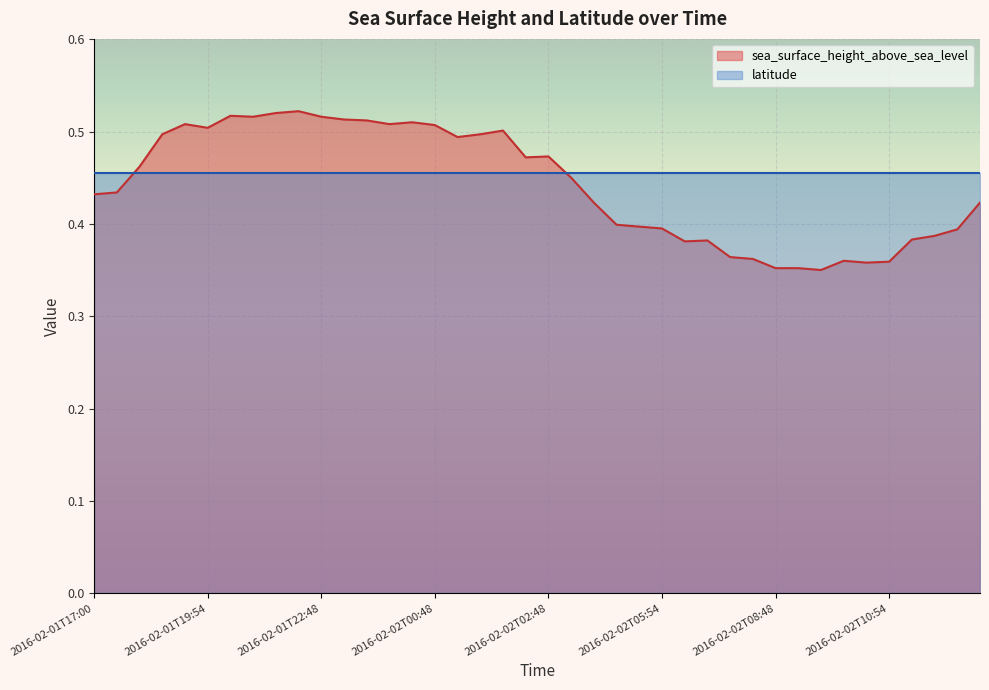

What is the label of the 29th point from the right?

2016-02-01T22:54